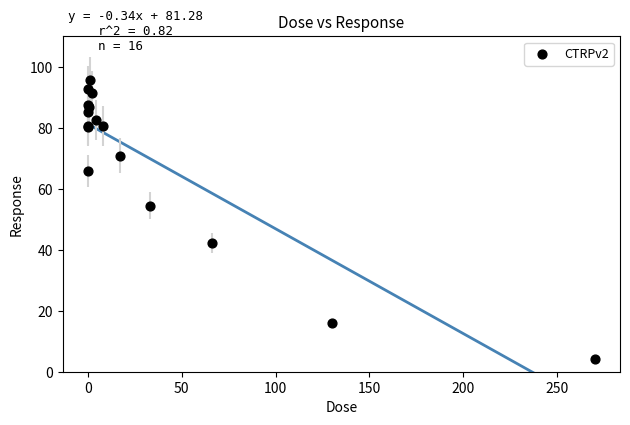

What Y value in the scatter plot is closest to 50?

54.5